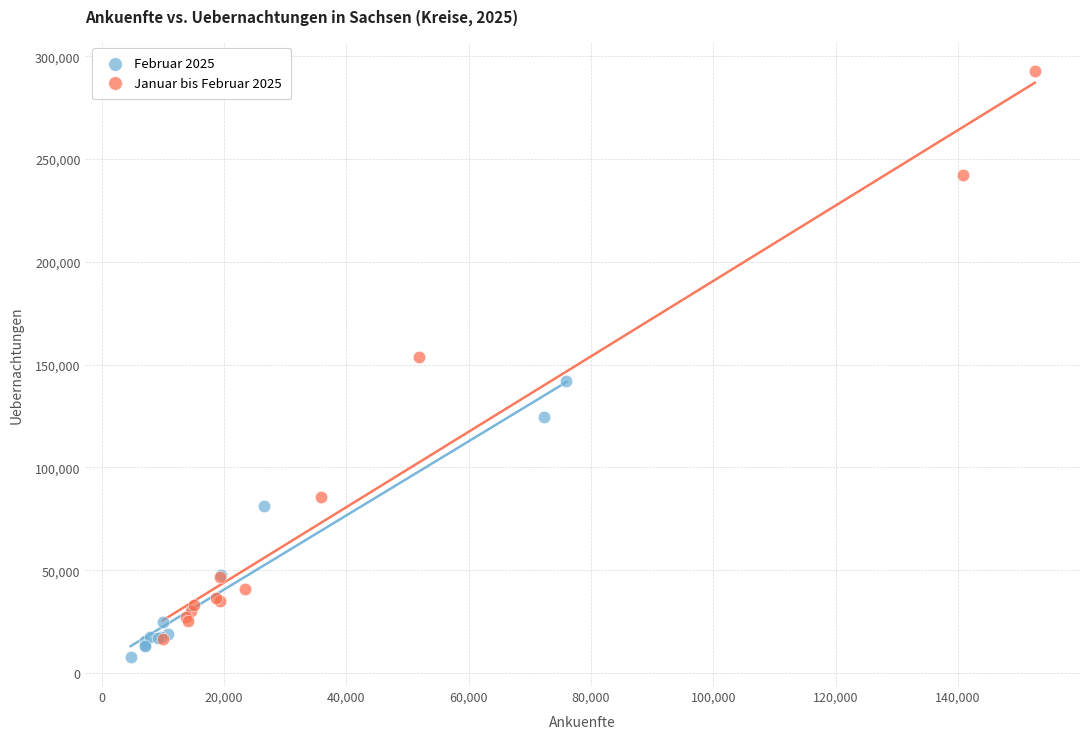

Which series has the largest Y range (max minus min)?

Januar bis Februar 2025